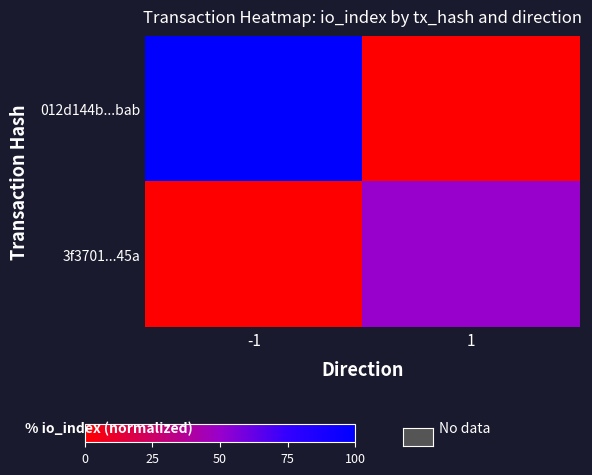

At which category does the chart reach its peak across all series?

-1